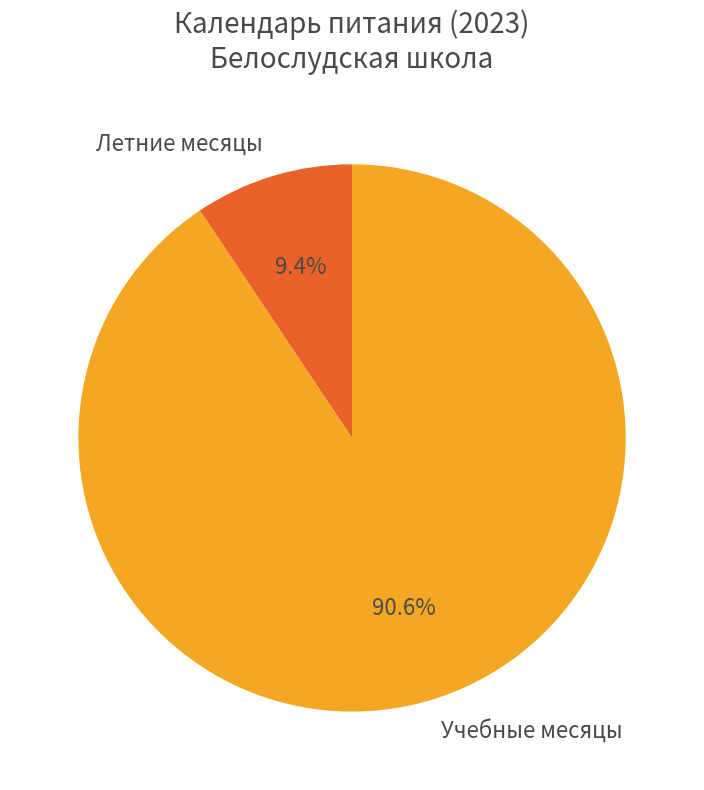

Combined, what portion of the pie is Летние месяцы and Учебные месяцы?

100.0%